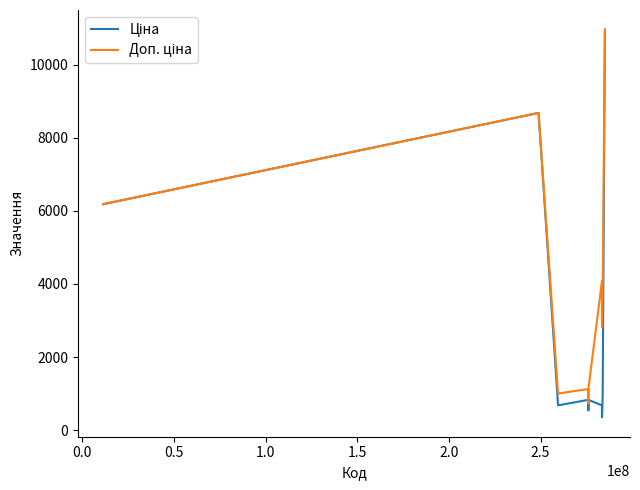

What is the greatest value displayed?

10964.4